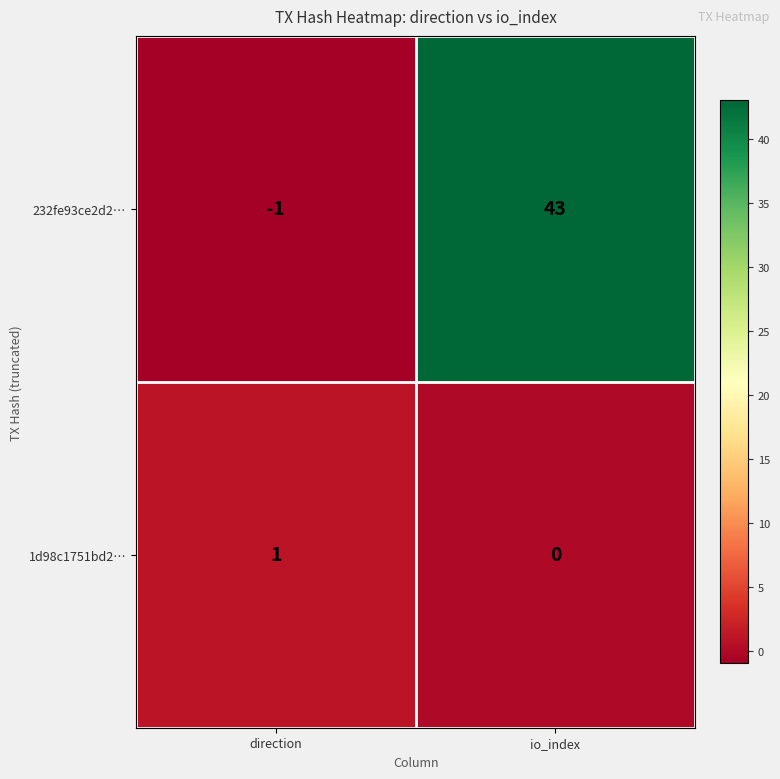

Which category has the lowest value in the 232fe93ce2d2… series?

direction